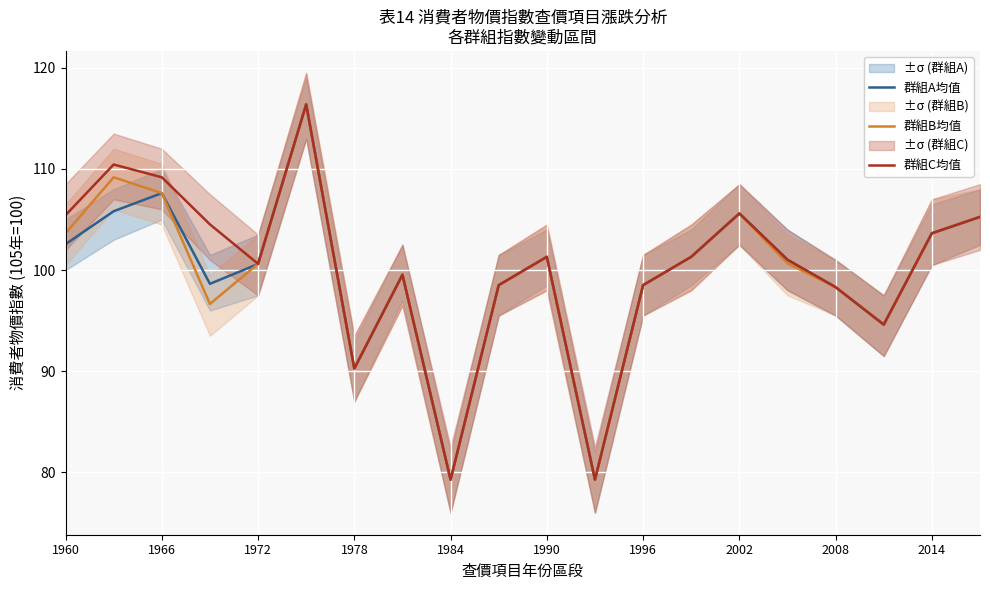

True or false: 群組C均值 and 群組B均值 intersect in this chart.

False